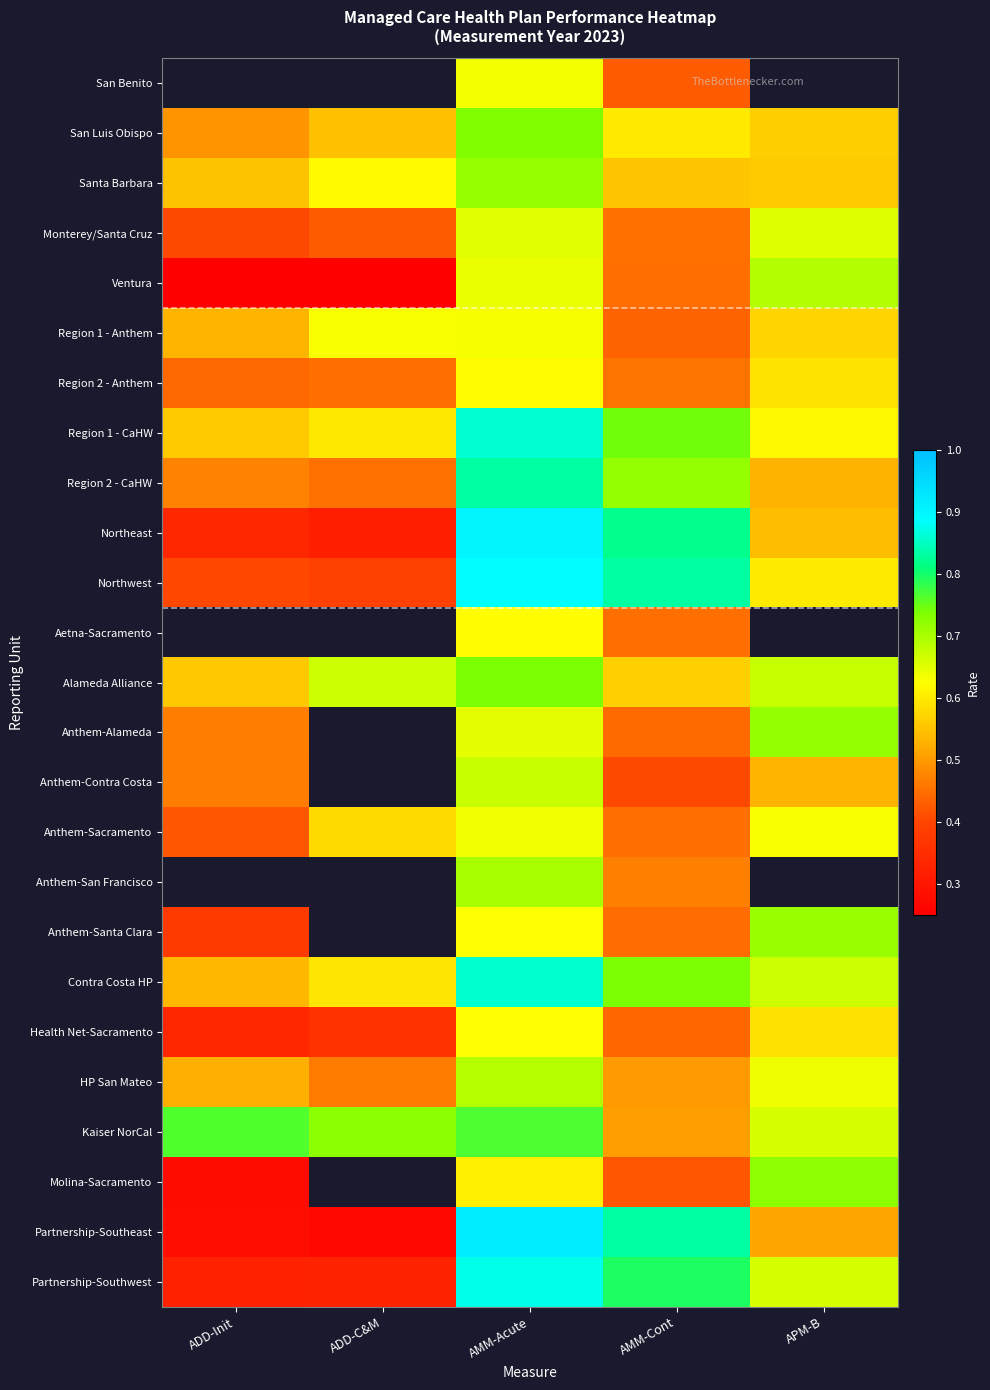

At which label is Partnership-Southeast closest to 0?

ADD-C&M